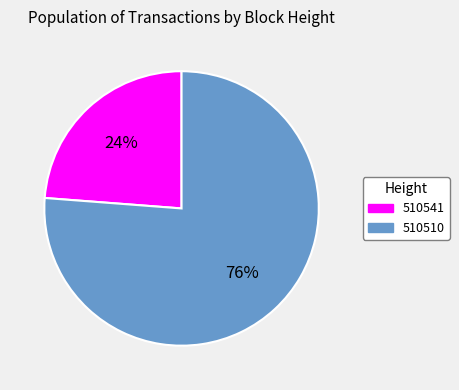

True or false: 510510 accounts for 76% of the total.

True